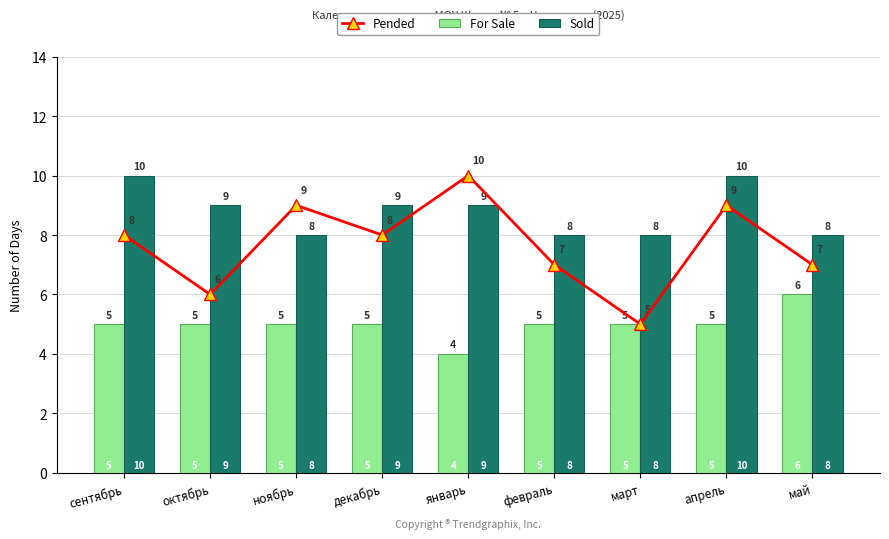

The value of Pended at март is 5. True or false?

True